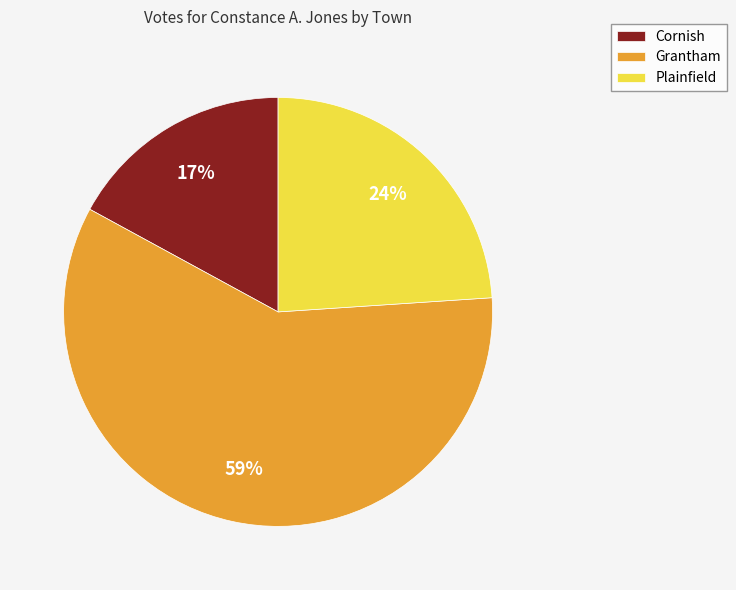

To the nearest percent, what percentage of the pie is Cornish?

17%